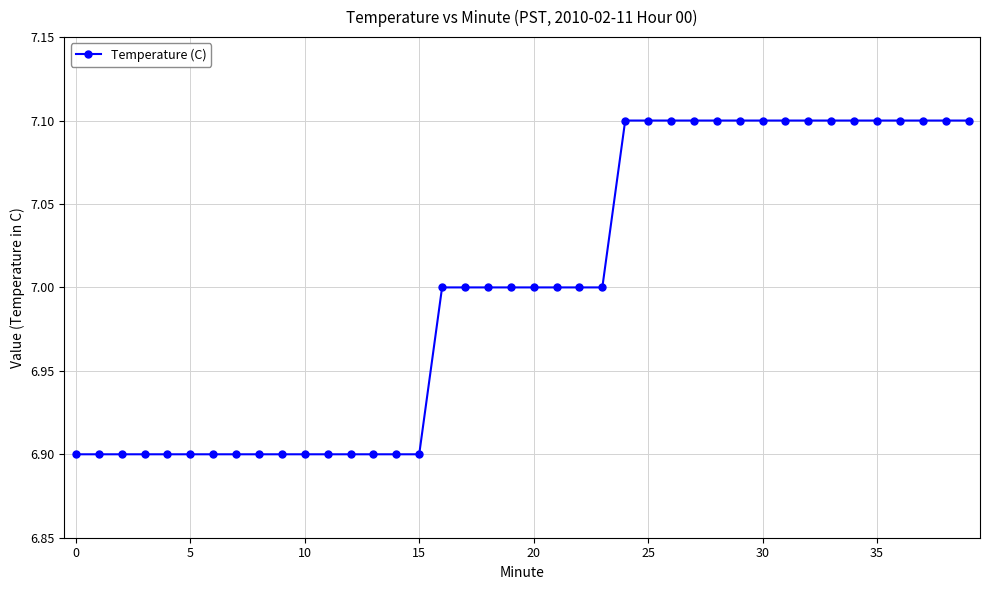

What is the sum of all values?

280.0